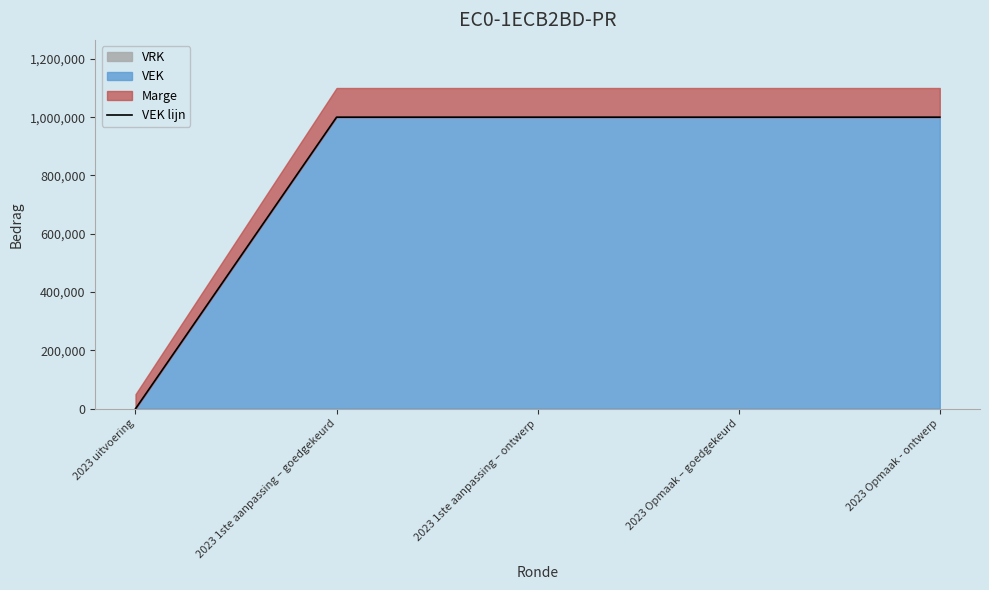

How many values are above zero?

4